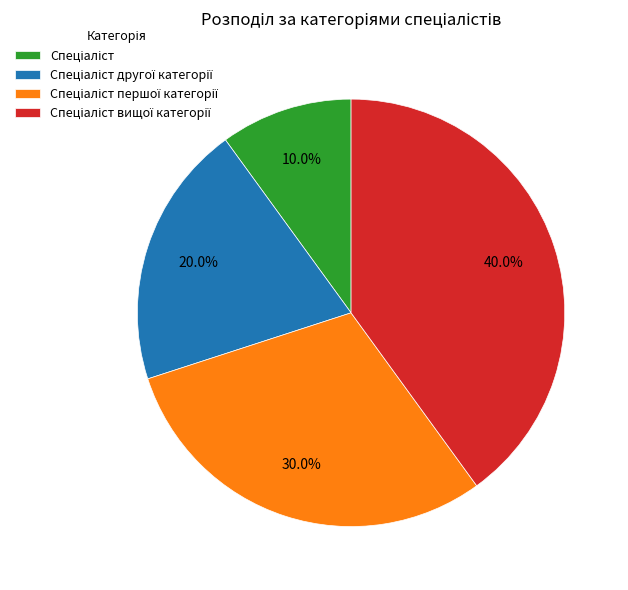

Does any single category account for the majority?

No